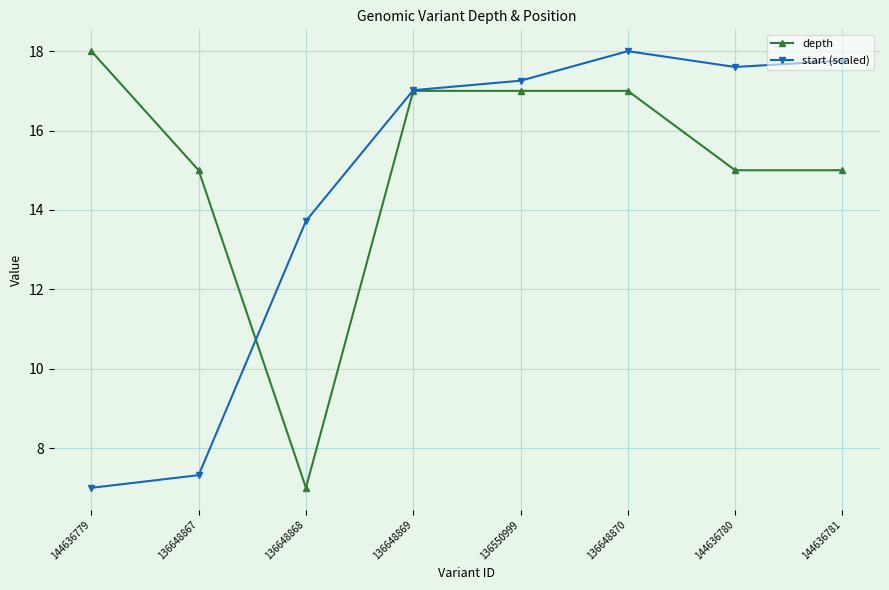

Is this an area chart (filled region under the line)?

No